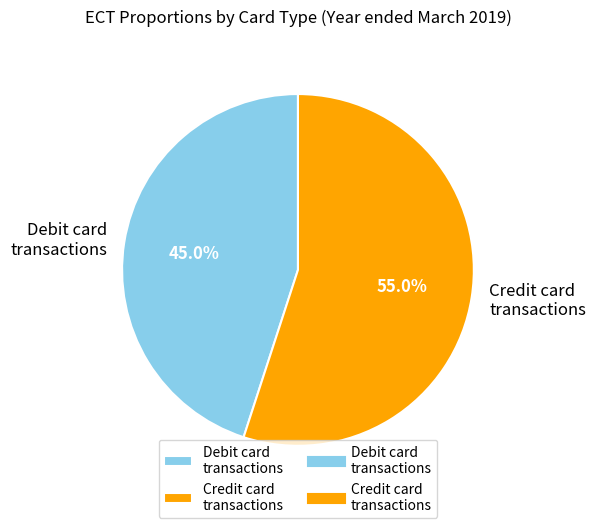

Count the number of slices in the pie.

2